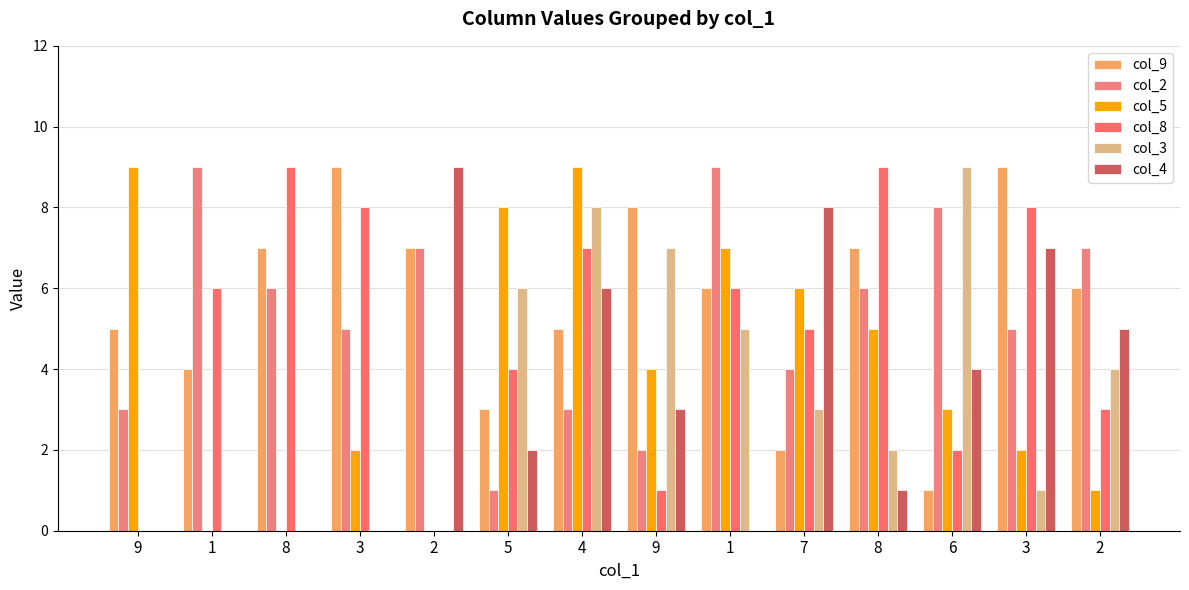

Which has a higher value, 1 or 3?

3